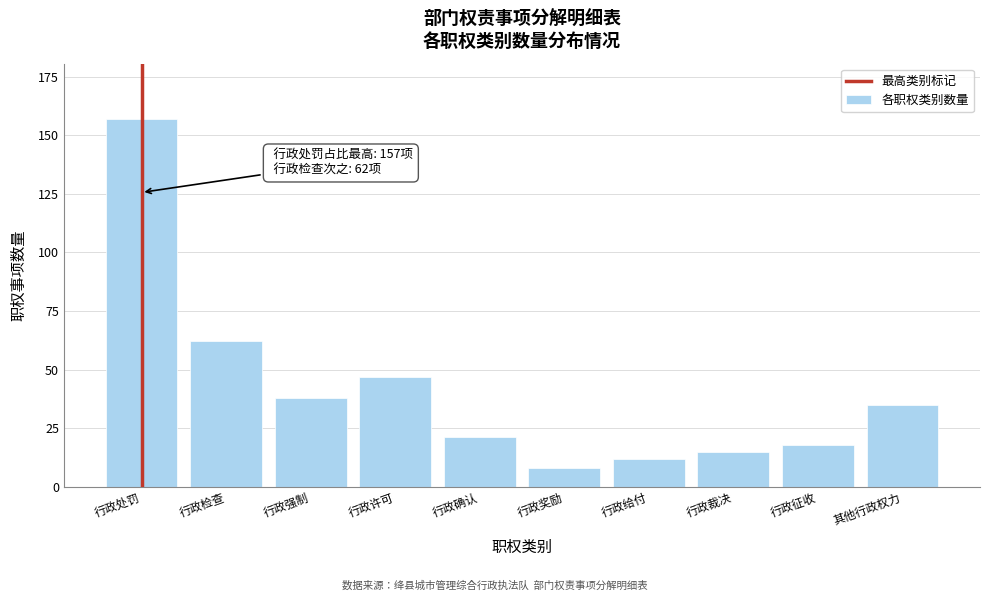

Reading left to right, extract all data points from this chart.

行政处罚=157	行政检查=62	行政强制=38	行政许可=47	行政确认=21	行政奖励=8	行政给付=12	行政裁决=15	行政征收=18	其他行政权力=35